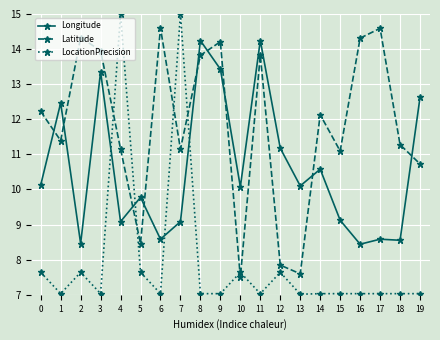

At 2, list the series in order from largest to smallest.

Latitude, Longitude, LocationPrecision